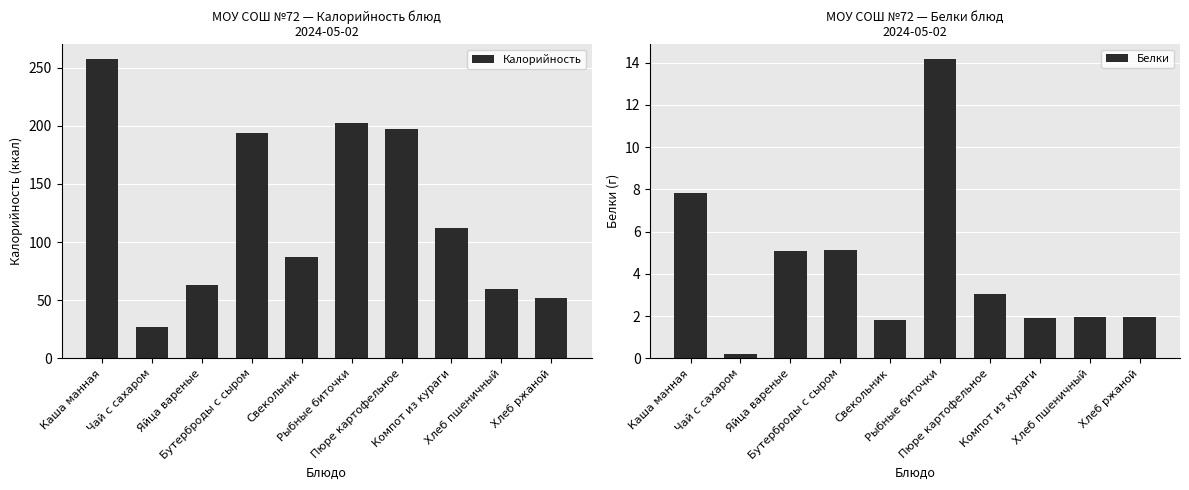

True or false: Белки has a value of 0.9 at Хлеб ржаной.

False